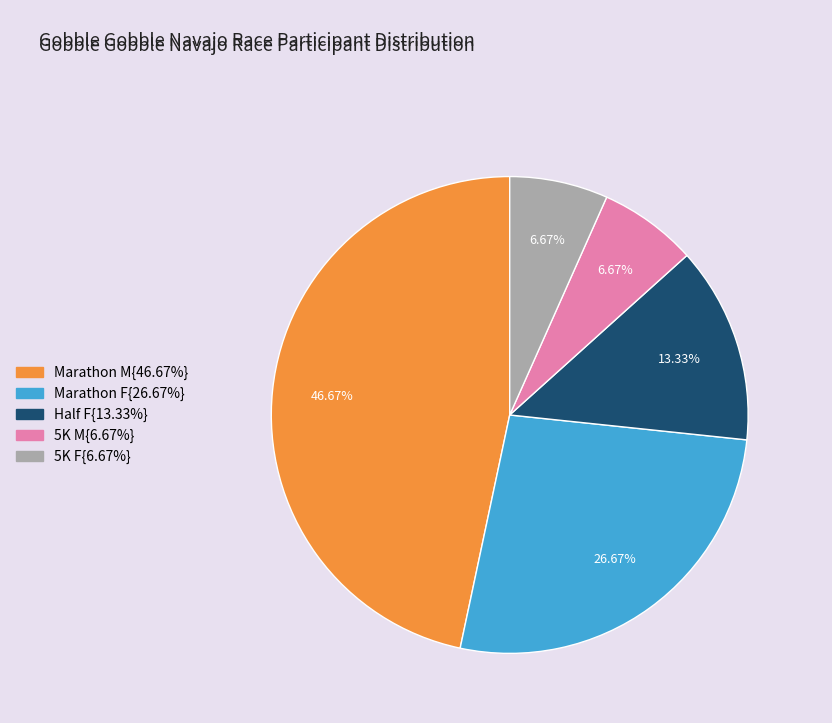

Is there any slice that represents more than half of the pie?

No